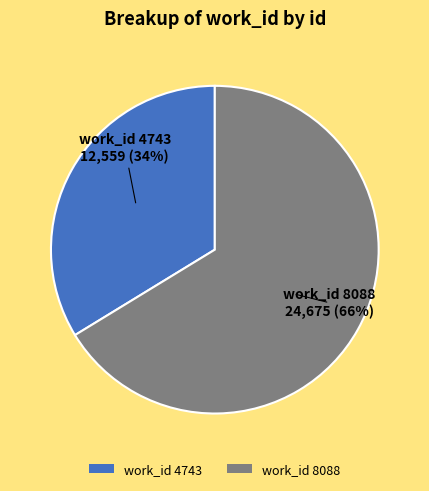

Does work_id 4743 account for over 50% of the chart?

No